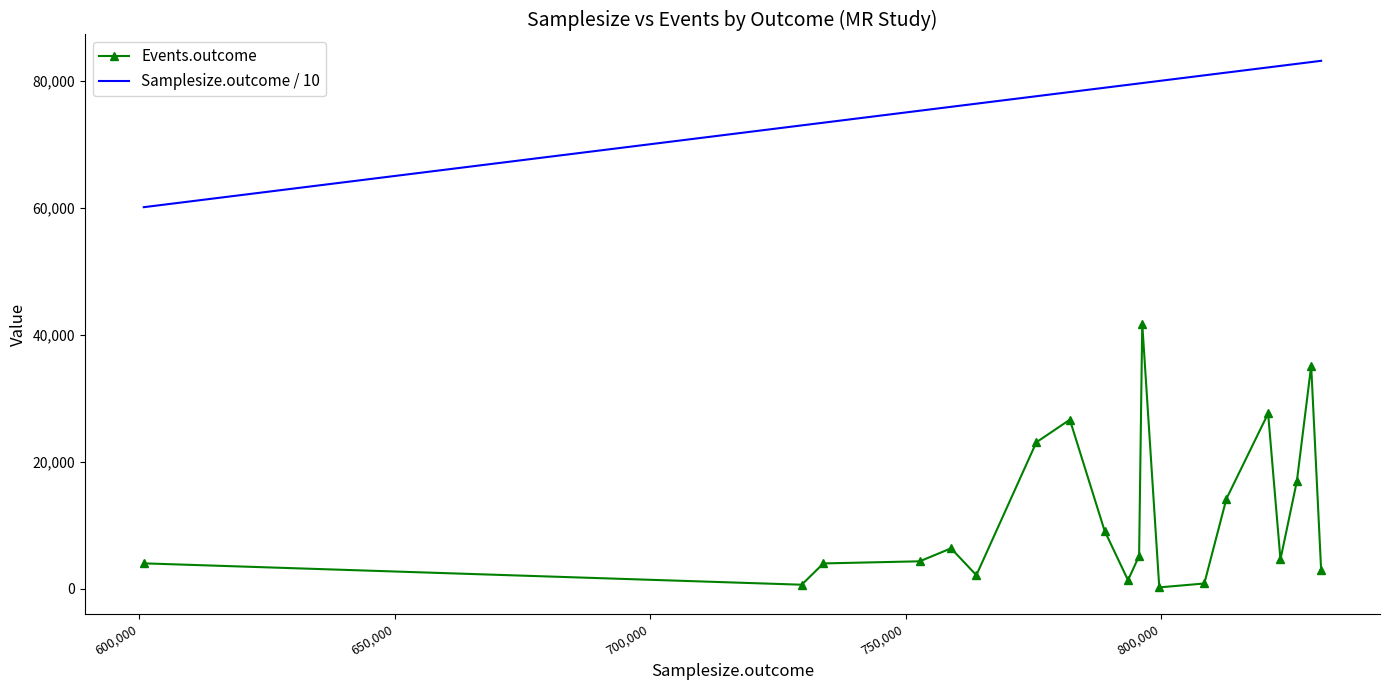

Which series has the largest total across all categories?

Samplesize.outcome / 10